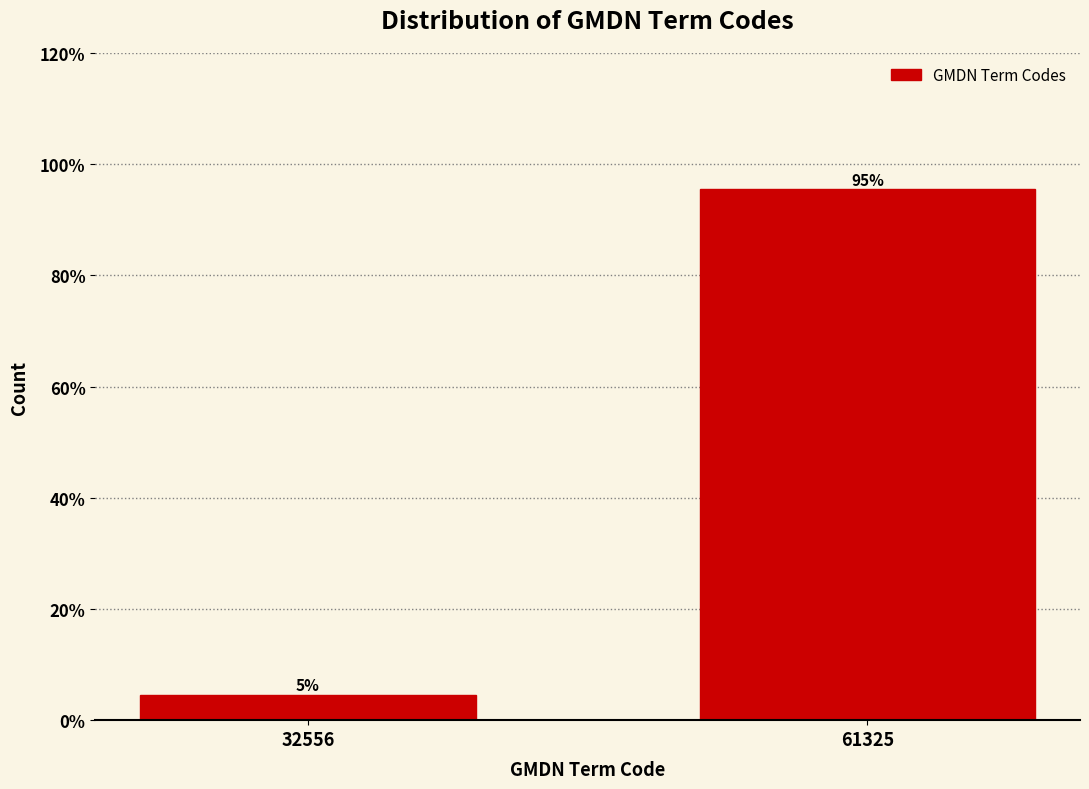

List the labels in order of value, smallest first.

32556, 61325